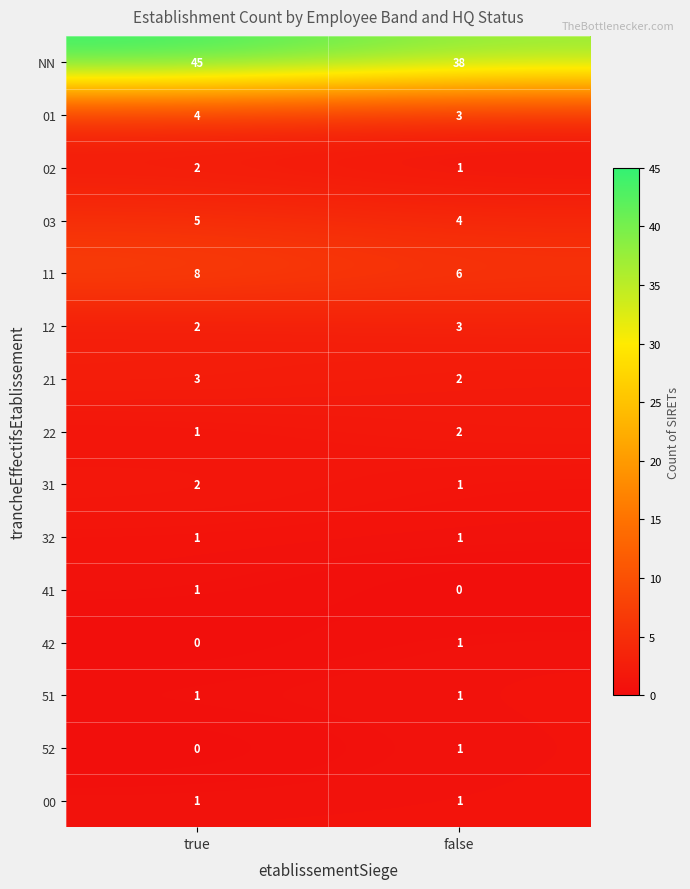

At which label is 03 closest to 4?

false